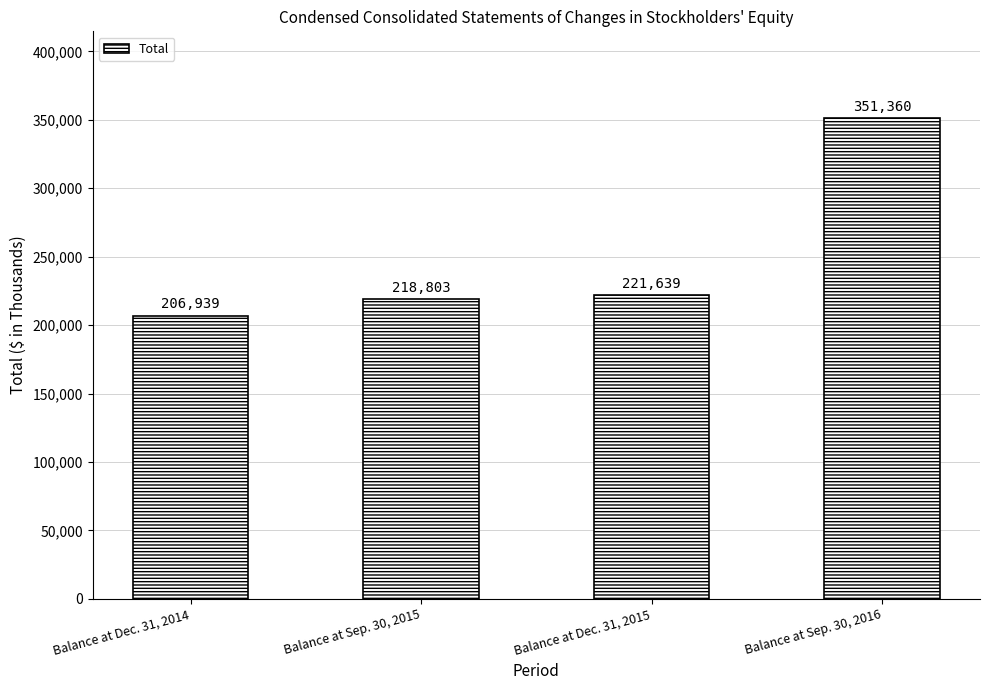

What is the maximum value shown in the chart?

351360